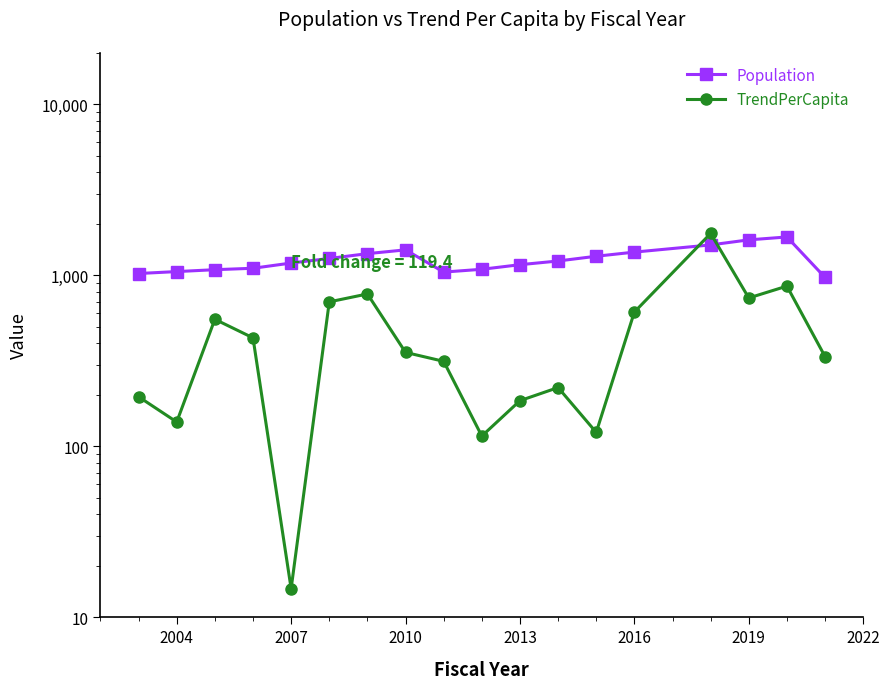

At which category does TrendPerCapita reach its first local valley?

2004